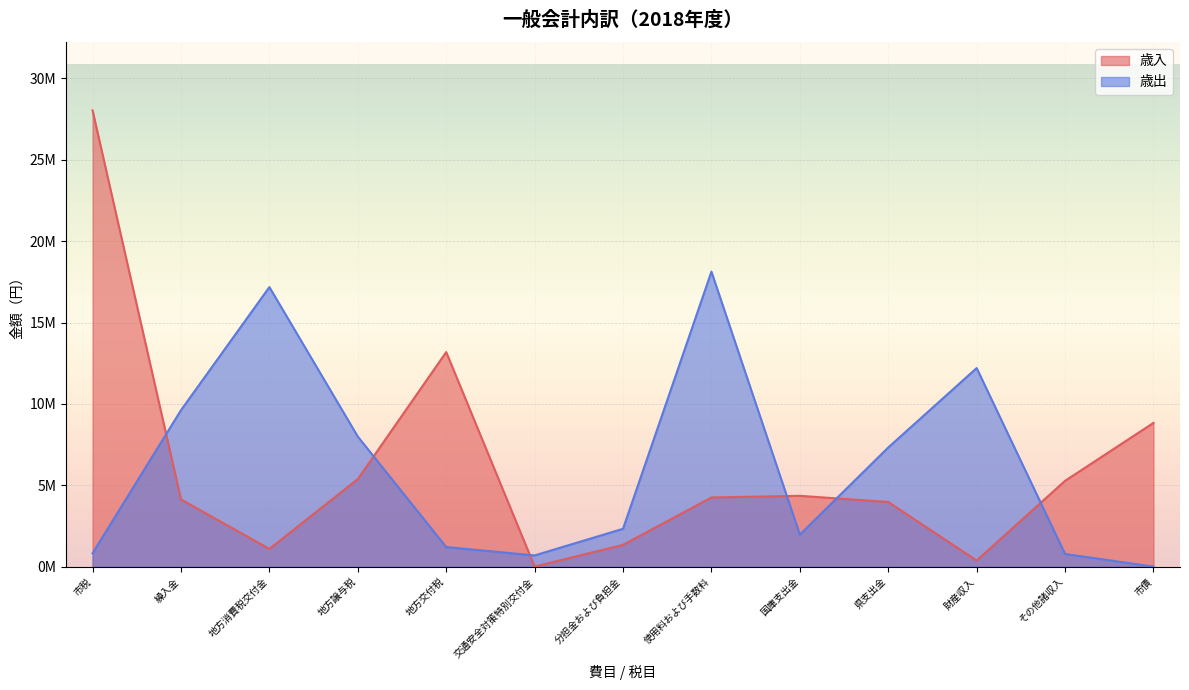

What are all the series names shown in the legend?

歳入, 歳出